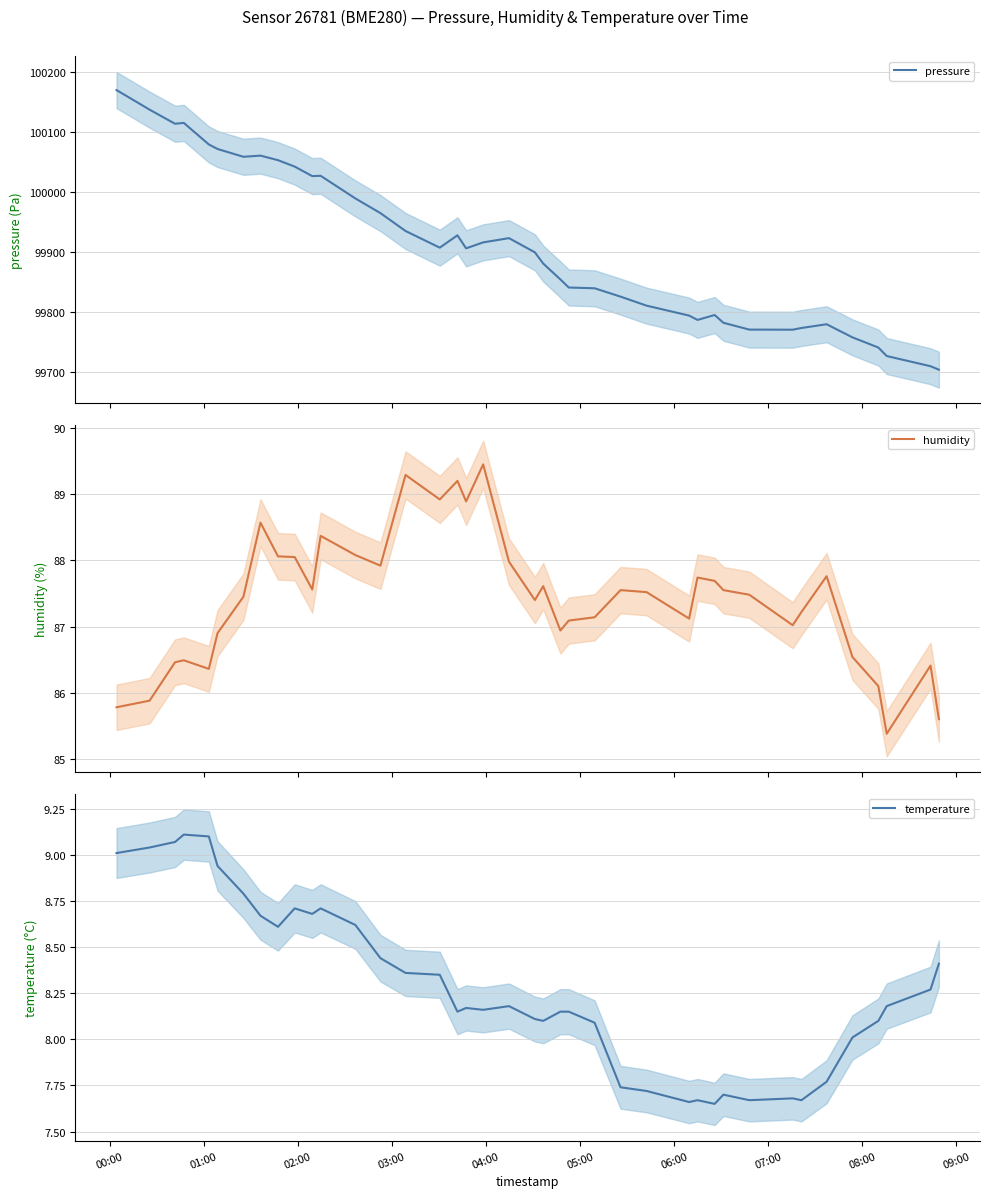

What is the minimum value for pressure?

99704.3